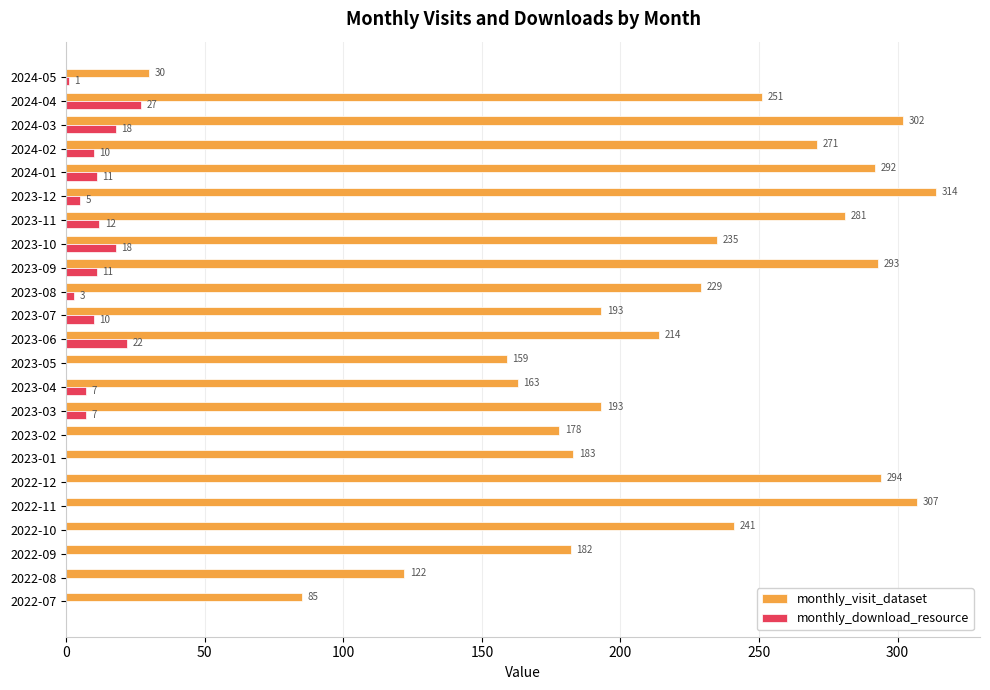

What is the sum of the monthly_visit_dataset values at 2022-07 and 2023-09?

378